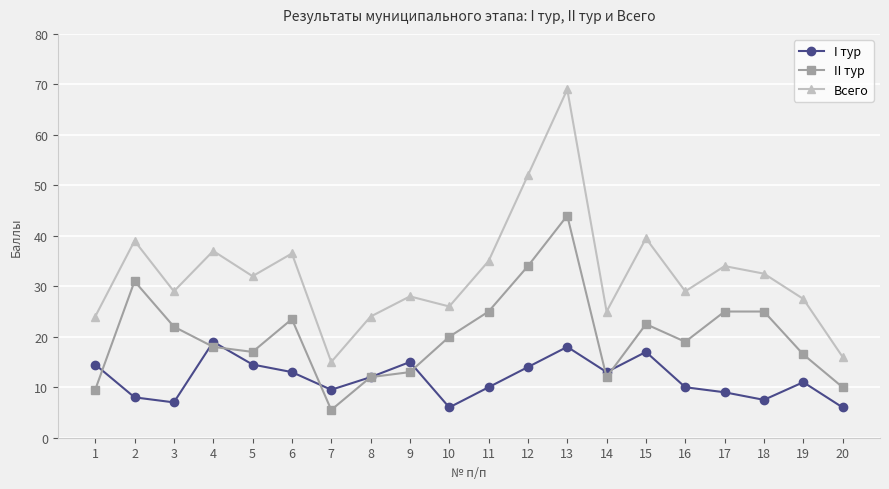

What is the total value across all series at 4?

74.0